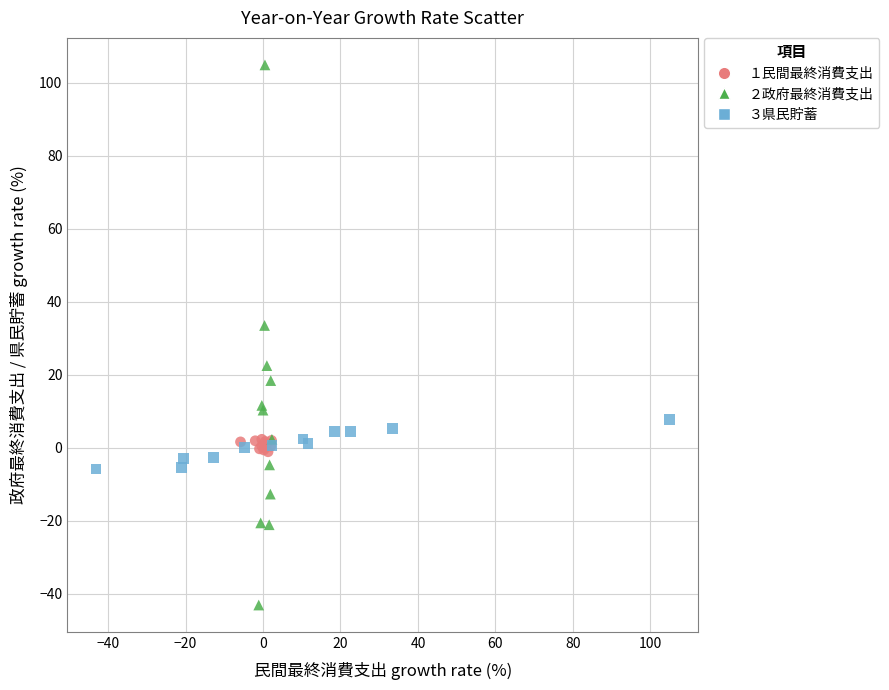

Which series contains the lowest Y value?

２政府最終消費支出